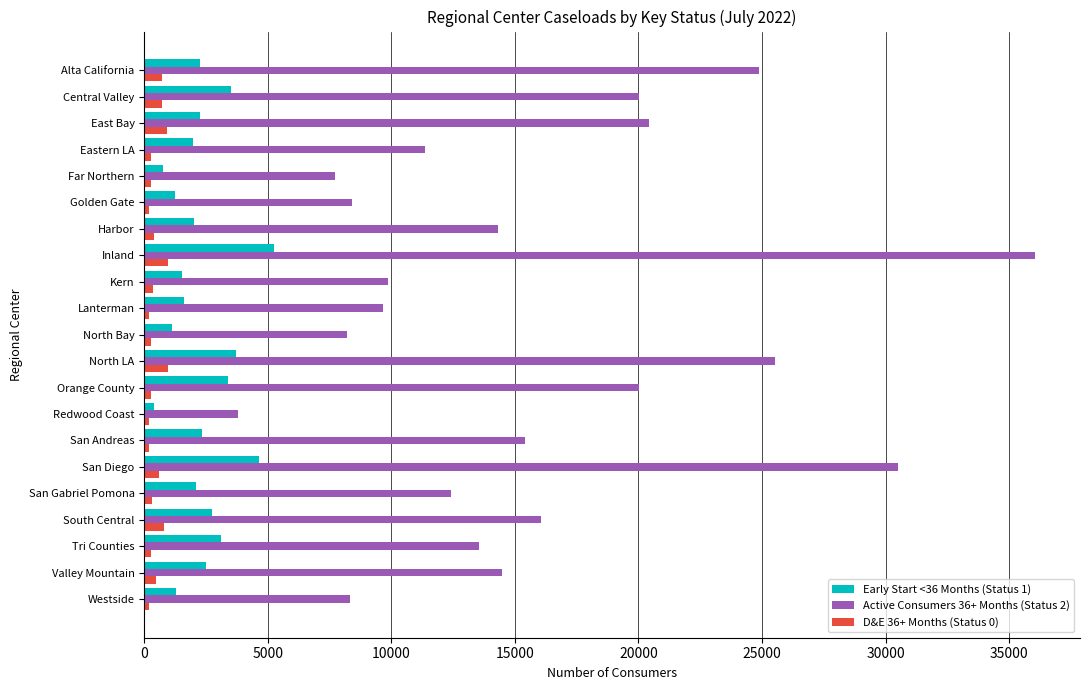

The Active Consumers 36+ Months (Status 2) series shows 6946 at San Diego. True or false?

False